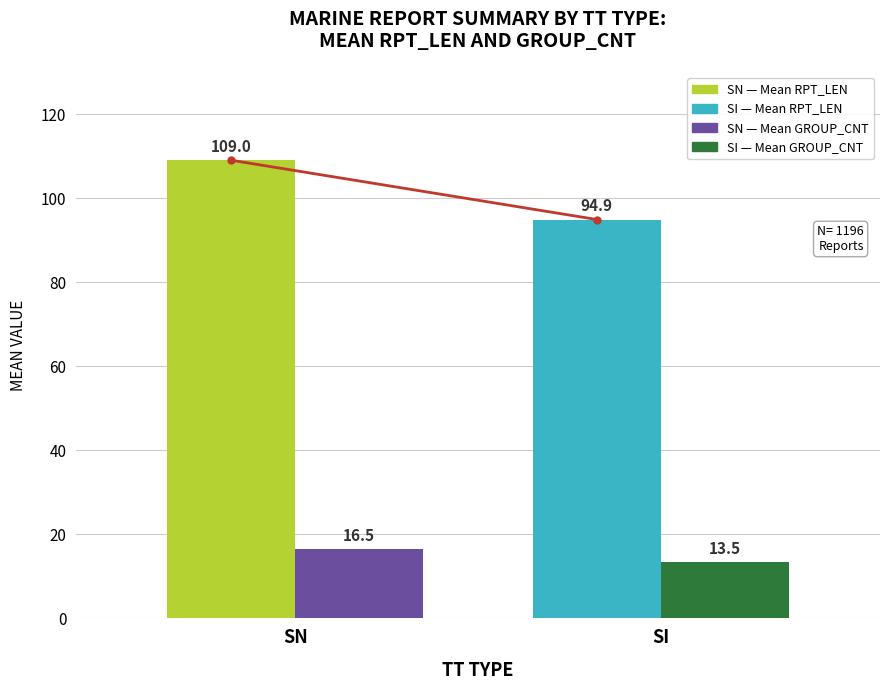

Which label corresponds to the largest value in the chart?

SN